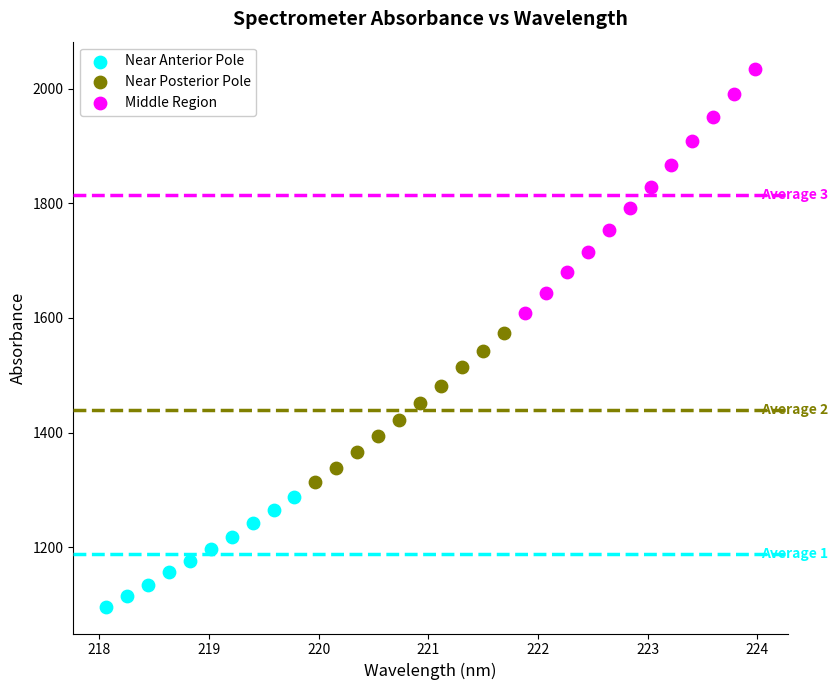

Which series has the widest spread of Y values?

Middle Region